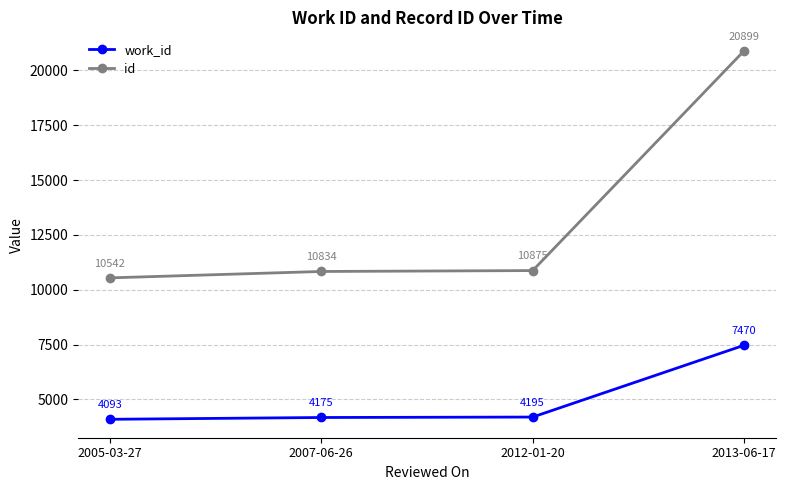

What is the highest value of the work_id series?

7470